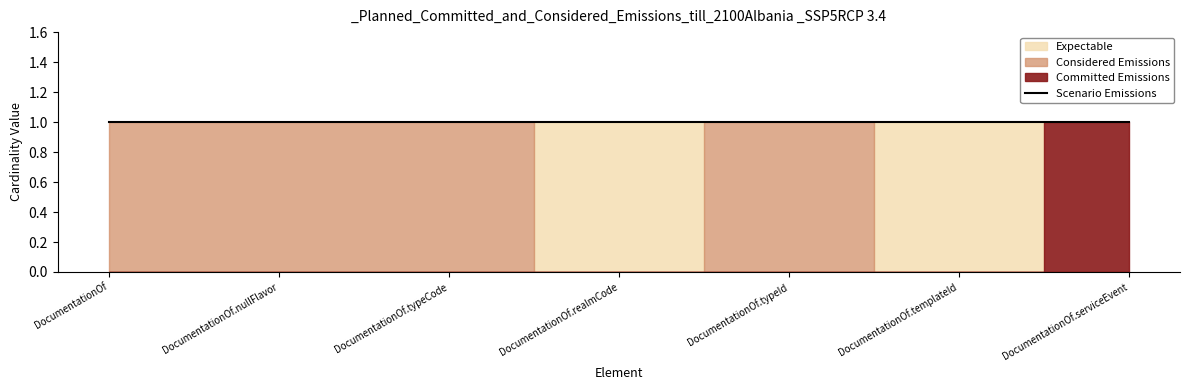

What is the lowest value of the Scenario Emissions series?

1